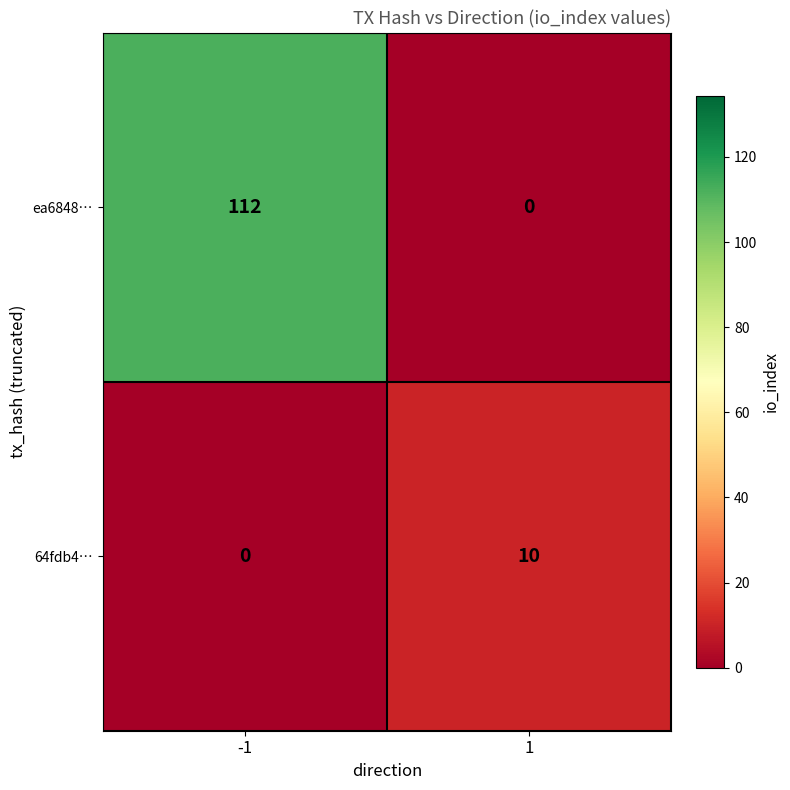

What is the difference between the highest and lowest values at 1?

10